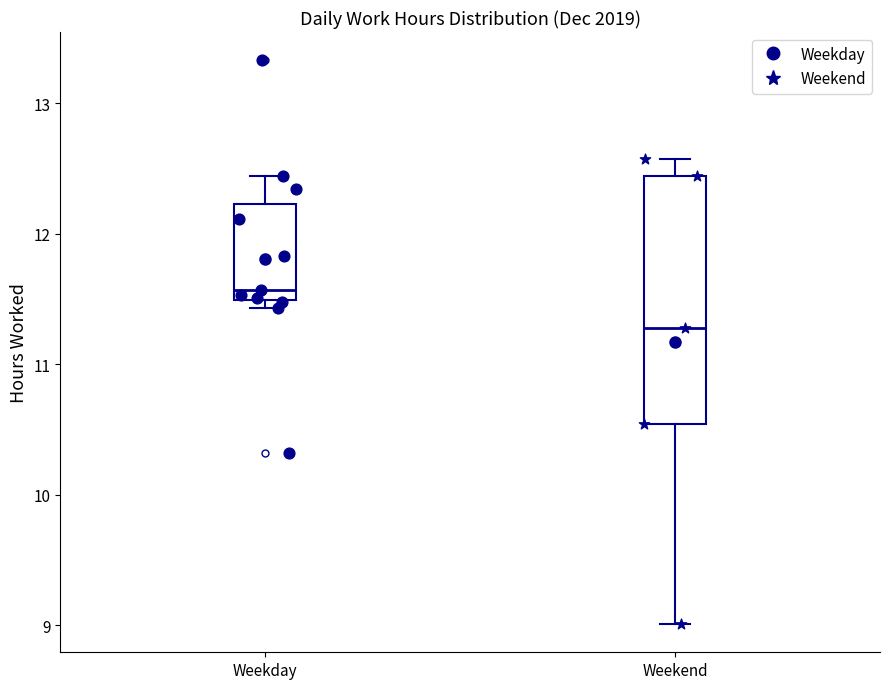

Comparing the boxes themselves (not the whiskers), which one is the tallest?

Weekend